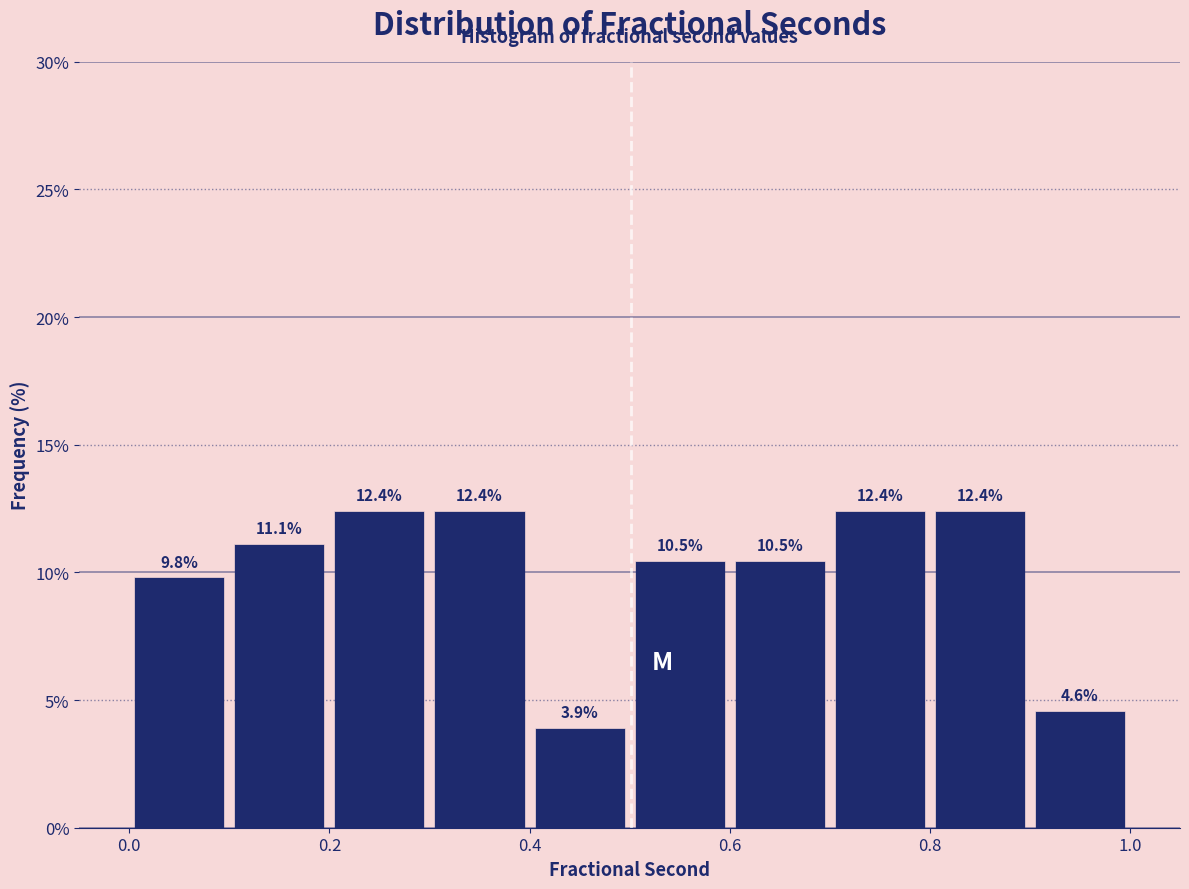

Reading left to right, list every bar in this chart as the range it spans on the x-axis followed by its height.

0.0 to 0.1: 9.8
0.1 to 0.2: 11.1
0.2 to 0.3: 12.4
0.3 to 0.4: 12.4
0.4 to 0.5: 3.9
0.5 to 0.6: 10.5
0.6 to 0.7: 10.5
0.7 to 0.8: 12.4
0.8 to 0.9: 12.4
0.9 to 1.0: 4.6